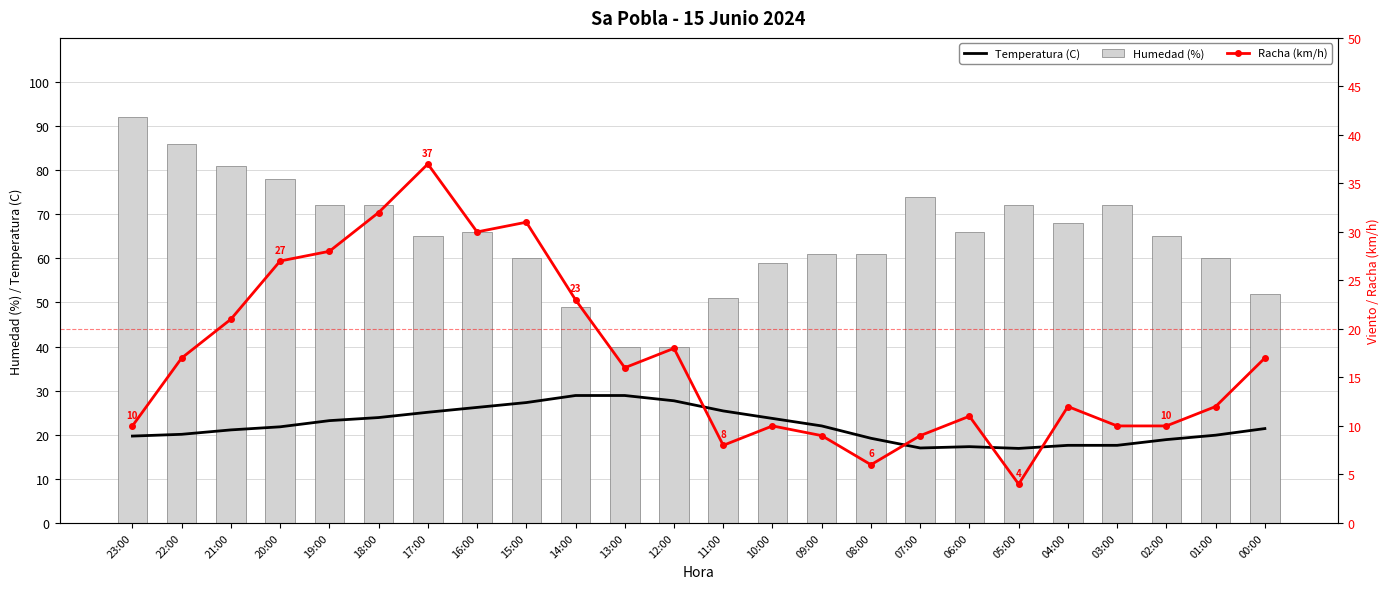

Reading left to right, list all the values displayed in this chart.

Temperatura (C): 23:00=19.7	22:00=20.1	21:00=21.1	20:00=21.8	19:00=23.2	18:00=23.9	17:00=25.1	16:00=26.2	15:00=27.3	14:00=28.9	13:00=28.9	12:00=27.7	11:00=25.4	10:00=23.7	09:00=22.0	08:00=19.2	07:00=17.0	06:00=17.3	05:00=16.9	04:00=17.6	03:00=17.6	02:00=18.9	01:00=19.9	00:00=21.4
Humedad (%): 23:00=92.0	22:00=86.0	21:00=81.0	20:00=78.0	19:00=72.0	18:00=72.0	17:00=65.0	16:00=66.0	15:00=60.0	14:00=49.0	13:00=40.0	12:00=40.0	11:00=51.0	10:00=59.0	09:00=61.0	08:00=61.0	07:00=74.0	06:00=66.0	05:00=72.0	04:00=68.0	03:00=72.0	02:00=65.0	01:00=60.0	00:00=52.0
Racha (km/h): 23:00=10.0	22:00=17.0	21:00=21.0	20:00=27.0	19:00=28.0	18:00=32.0	17:00=37.0	16:00=30.0	15:00=31.0	14:00=23.0	13:00=16.0	12:00=18.0	11:00=8.0	10:00=10.0	09:00=9.0	08:00=6.0	07:00=9.0	06:00=11.0	05:00=4.0	04:00=12.0	03:00=10.0	02:00=10.0	01:00=12.0	00:00=17.0